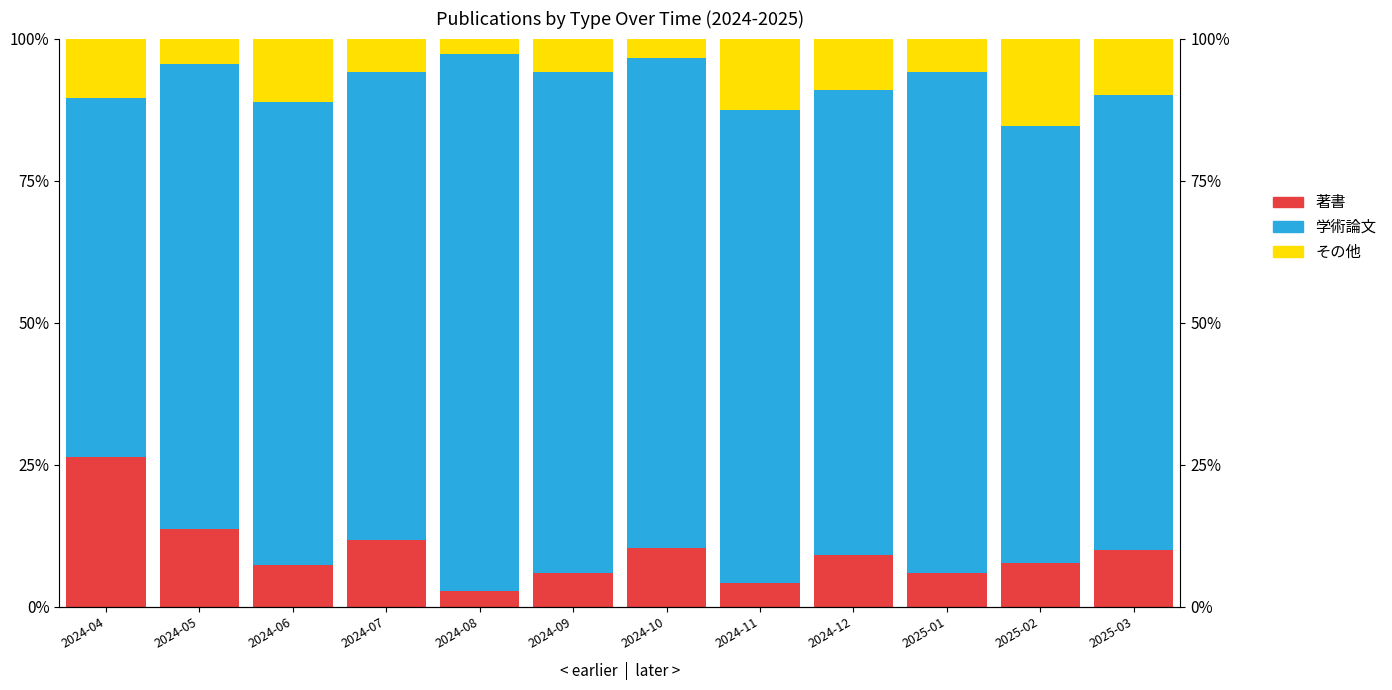

Reading left to right, extract all data points from this chart.

著書: 2024-04=26.3	2024-05=13.6	2024-06=7.4	2024-07=11.8	2024-08=2.7	2024-09=5.9	2024-10=10.3	2024-11=4.2	2024-12=9.1	2025-01=5.9	2025-02=7.7	2025-03=10.0
学術論文: 2024-04=63.2	2024-05=81.8	2024-06=81.5	2024-07=82.4	2024-08=94.6	2024-09=88.2	2024-10=86.2	2024-11=83.3	2024-12=81.8	2025-01=88.2	2025-02=76.9	2025-03=80.0
その他: 2024-04=10.5	2024-05=4.5	2024-06=11.1	2024-07=5.9	2024-08=2.7	2024-09=5.9	2024-10=3.4	2024-11=12.5	2024-12=9.1	2025-01=5.9	2025-02=15.4	2025-03=10.0